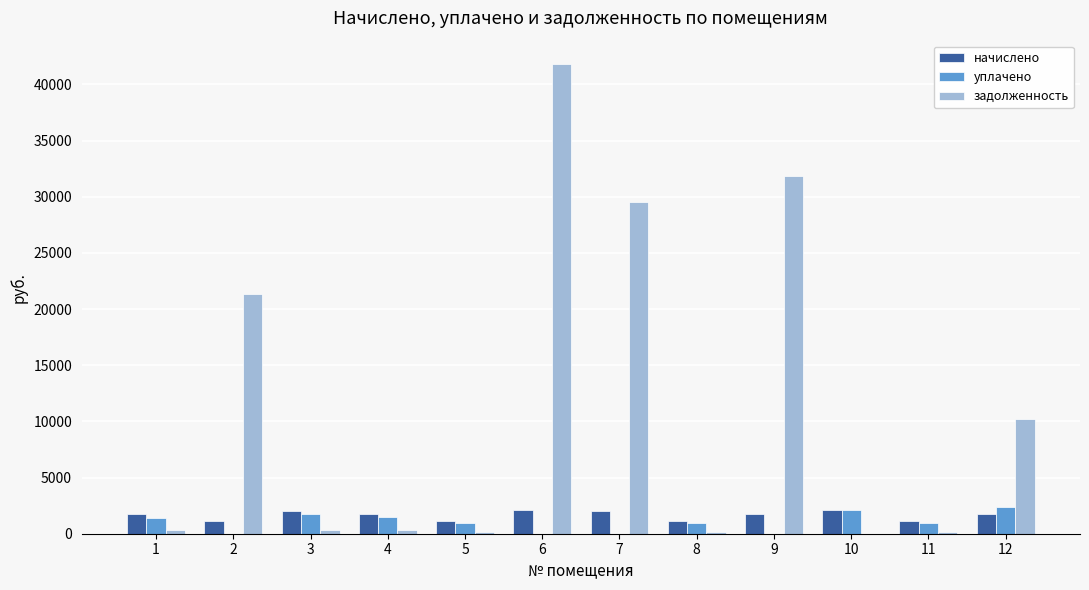

What are all the series names shown in the legend?

начислено, уплачено, задолженность